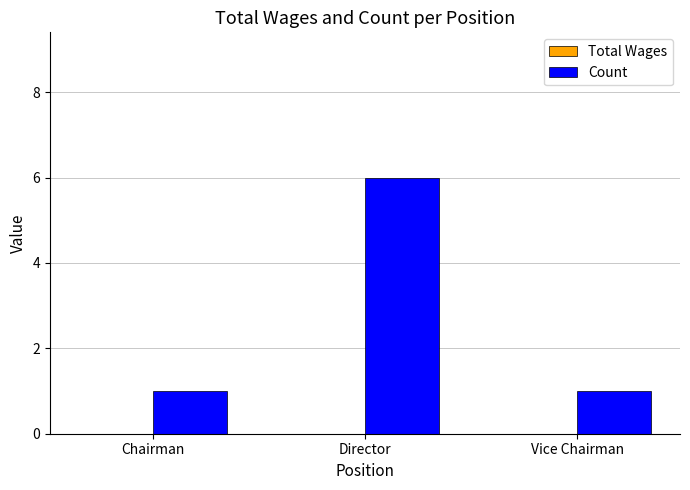

Is it true that the value at Director is 6?

True